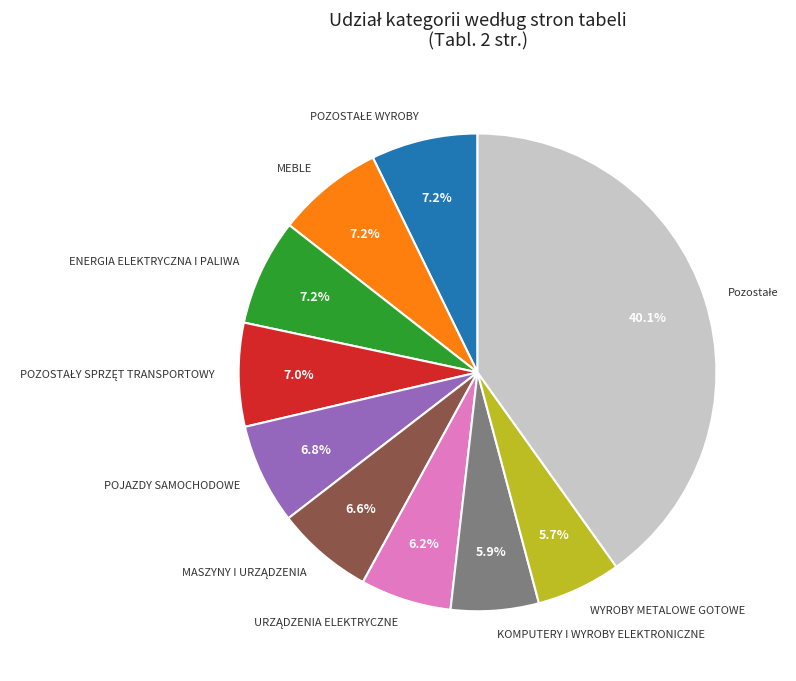

What portion of the pie excludes POJAZDY SAMOCHODOWE?

93.2%